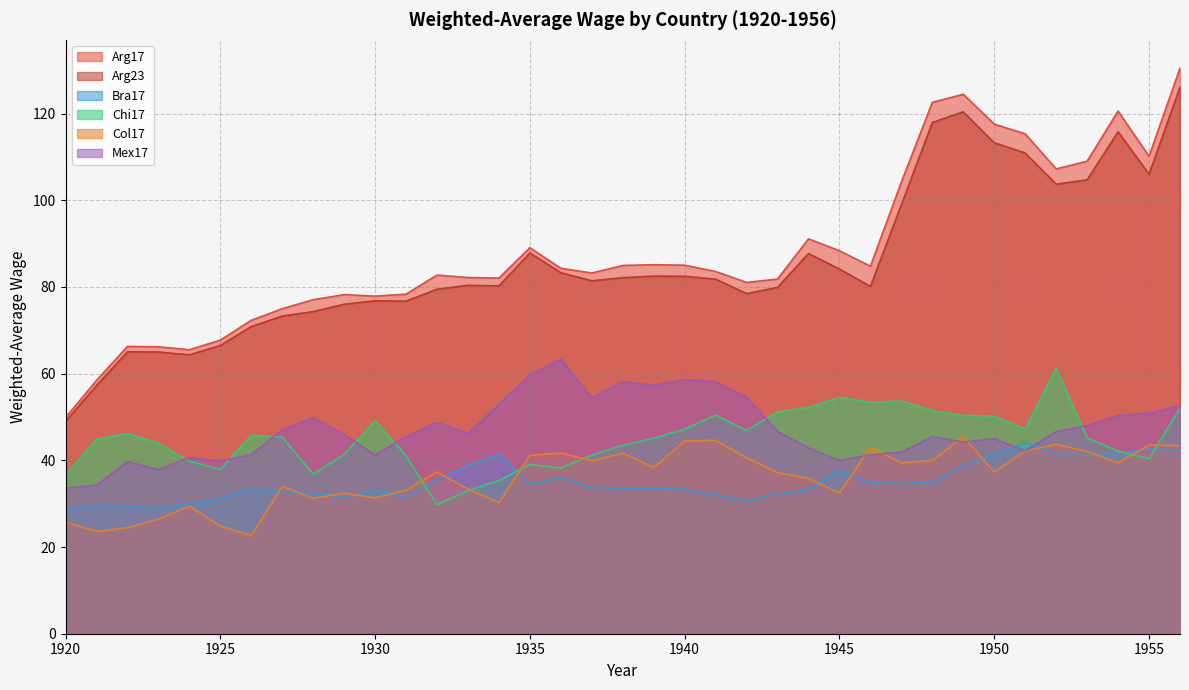

Which has a higher value, 1956 or 1922?

1956